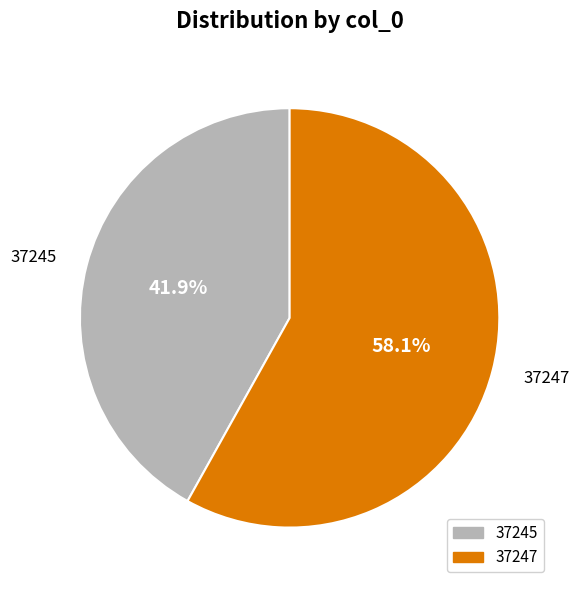

The 37245 slice represents 42% of the pie. True or false?

True